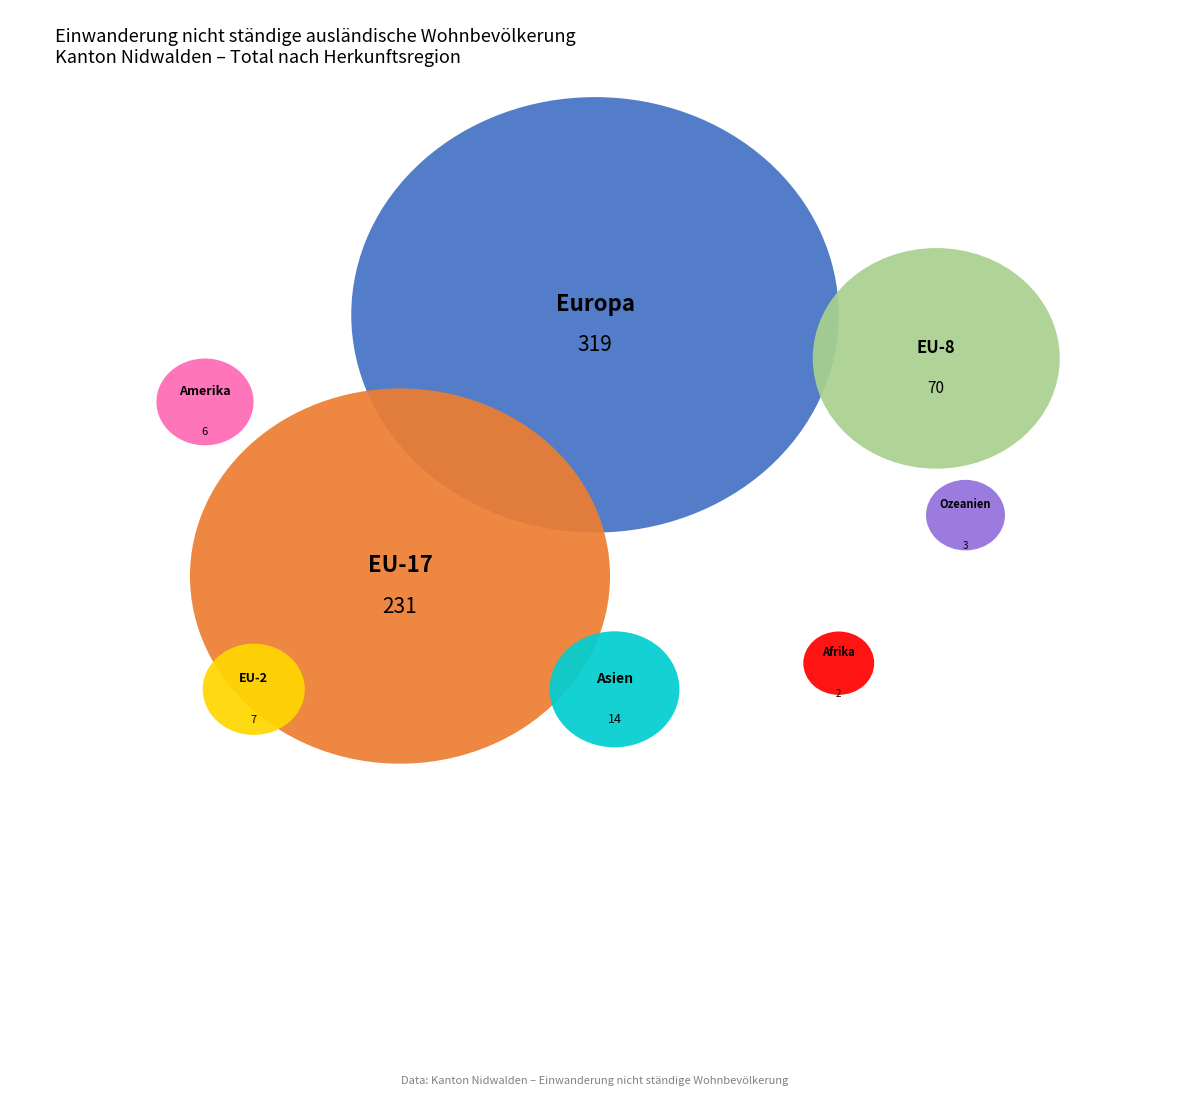

Combined, what portion of the pie is Amerika and Europa?

49.8%